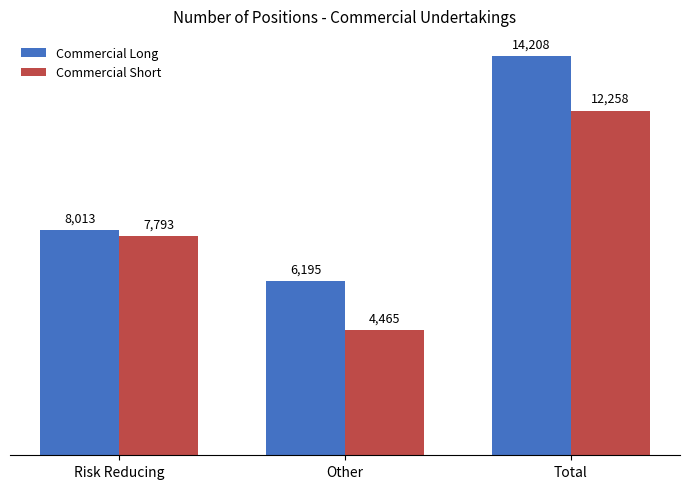

How many groups of bars are there?

3